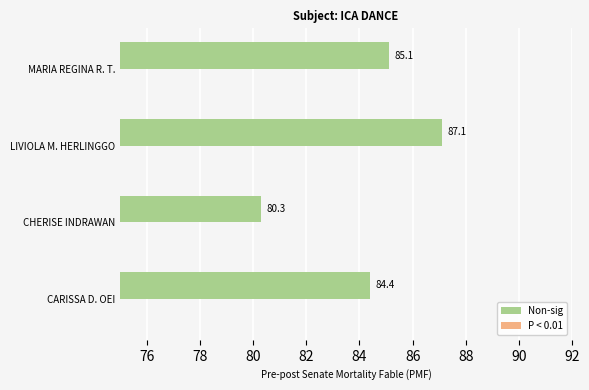

What is the highest value of the P < 0.01 series?

75.0